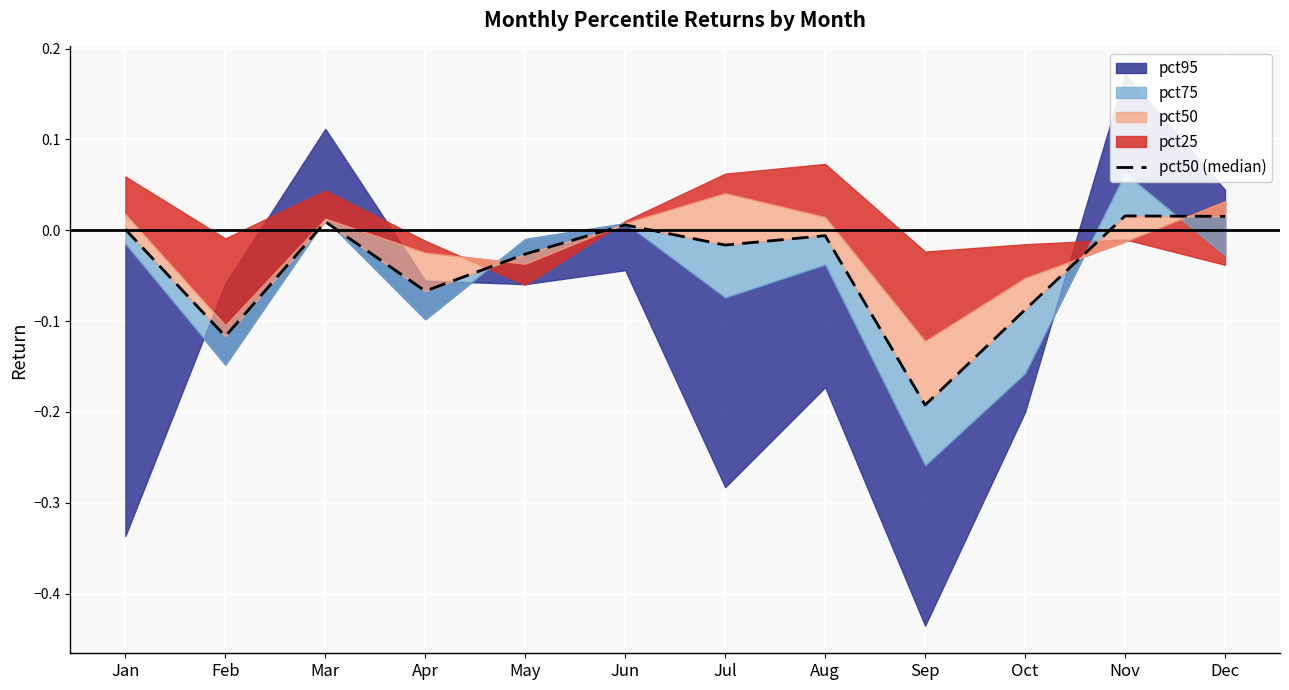

Which has a higher value, Feb or Apr?

Apr